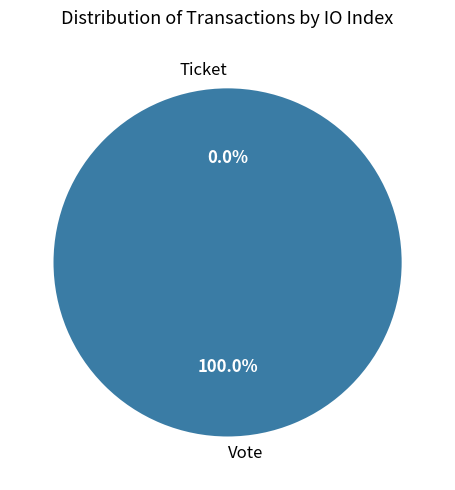

Is it true that Vote is 100% of the pie?

True